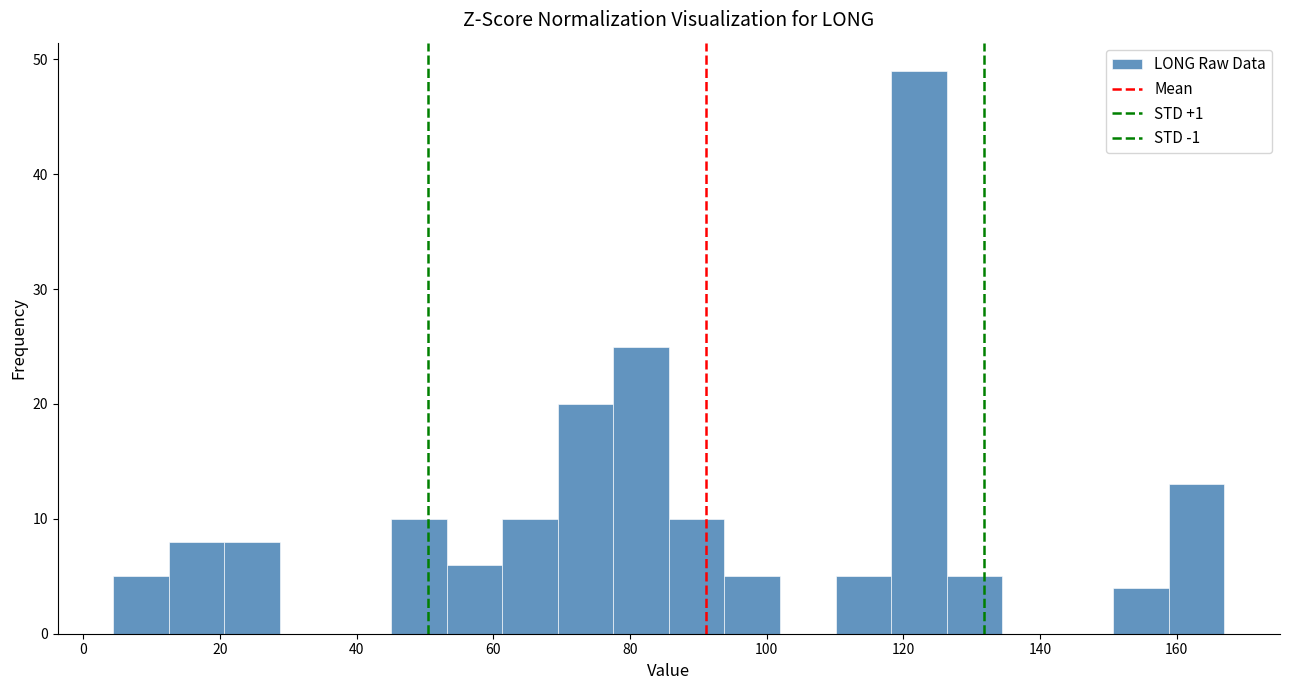

Reading left to right, list every bar in this chart as the range it spans on the x-axis followed by its height. Neither the bar edges nor the heights are printed on the chart, so give them approximately, as read against the axes.

4 to 12: 5
12 to 20: 8
20 to 28: 8
28 to 36: 0
36 to 46: 0
46 to 54: 10
54 to 62: 6
62 to 70: 10
70 to 78: 20
78 to 86: 25
86 to 94: 10
94 to 102: 5
102 to 110: 0
110 to 118: 5
118 to 126: 49
126 to 134: 5
134 to 142: 0
142 to 150: 0
150 to 158: 4
158 to 168: 13